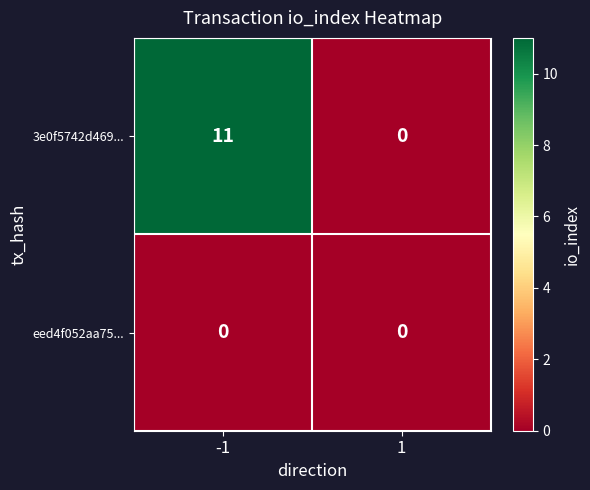

Is the value of 3e0f5742d469... at -1 greater than the value of eed4f052aa75... at 1?

Yes